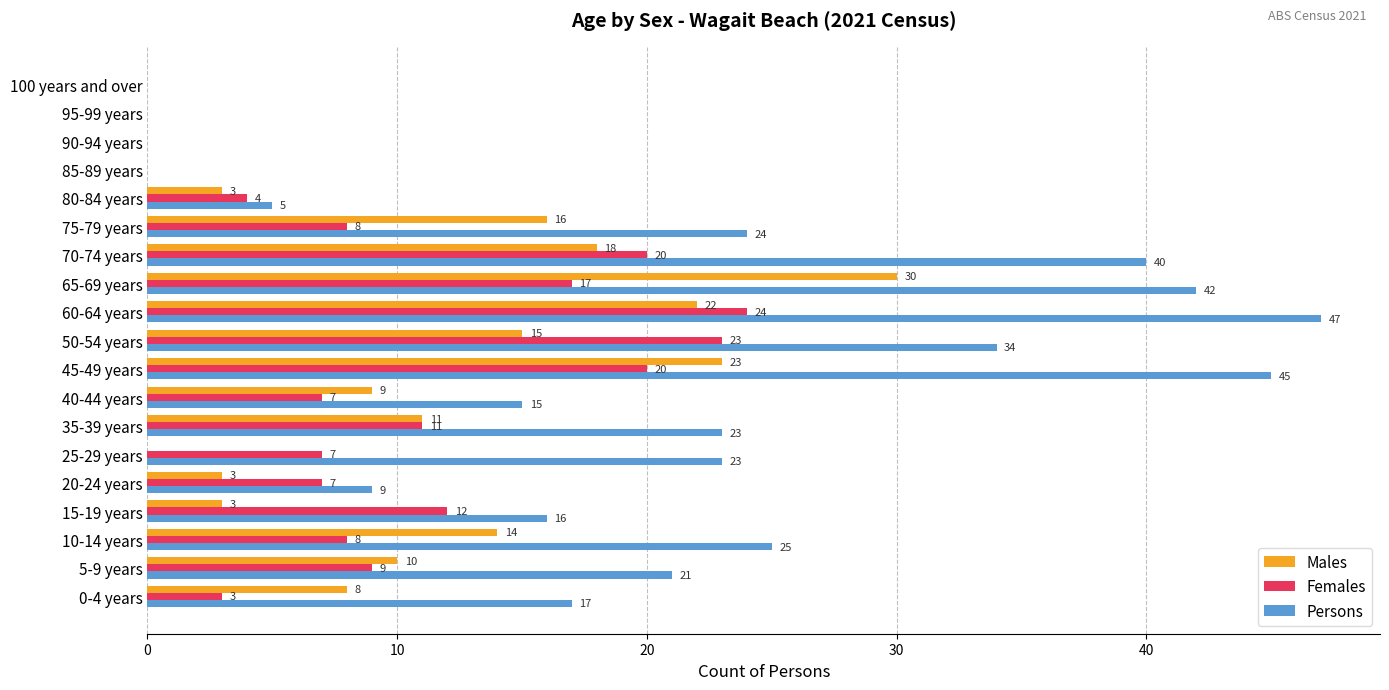

Count the number of categories in the chart.

19